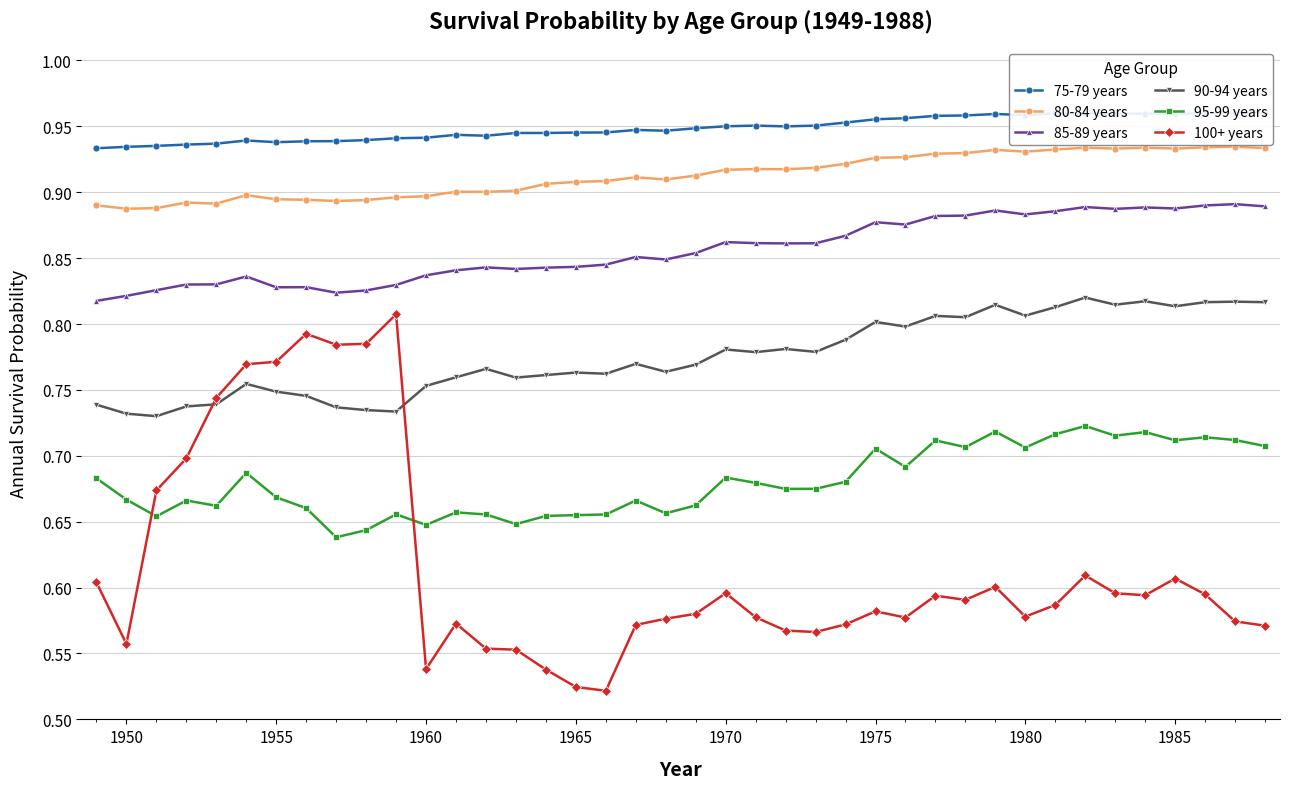

Count the 100+ years values in the range 0 to 1.

40